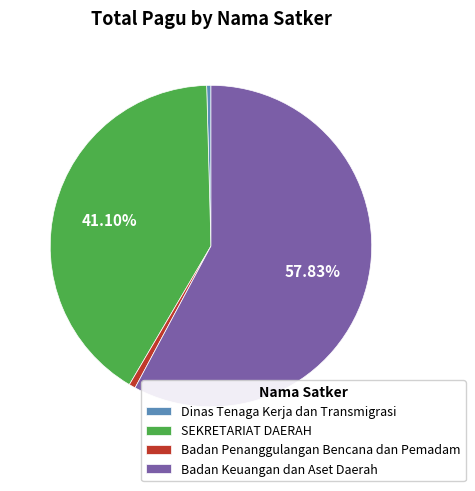

To the nearest percent, what is the difference between the Badan Keuangan dan Aset Daerah and SEKRETARIAT DAERAH slice percentages?

17%